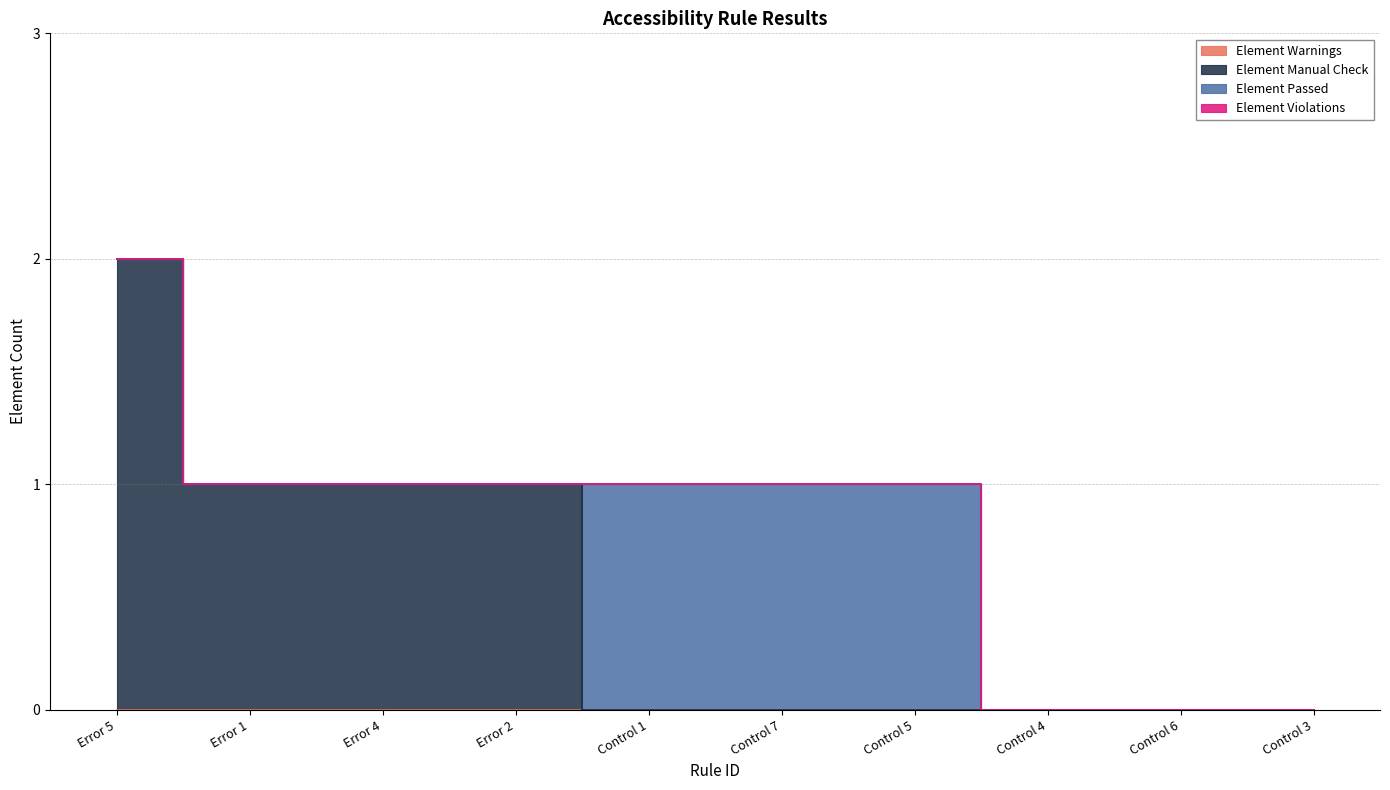

How many positive values does the Element Passed series have?

3